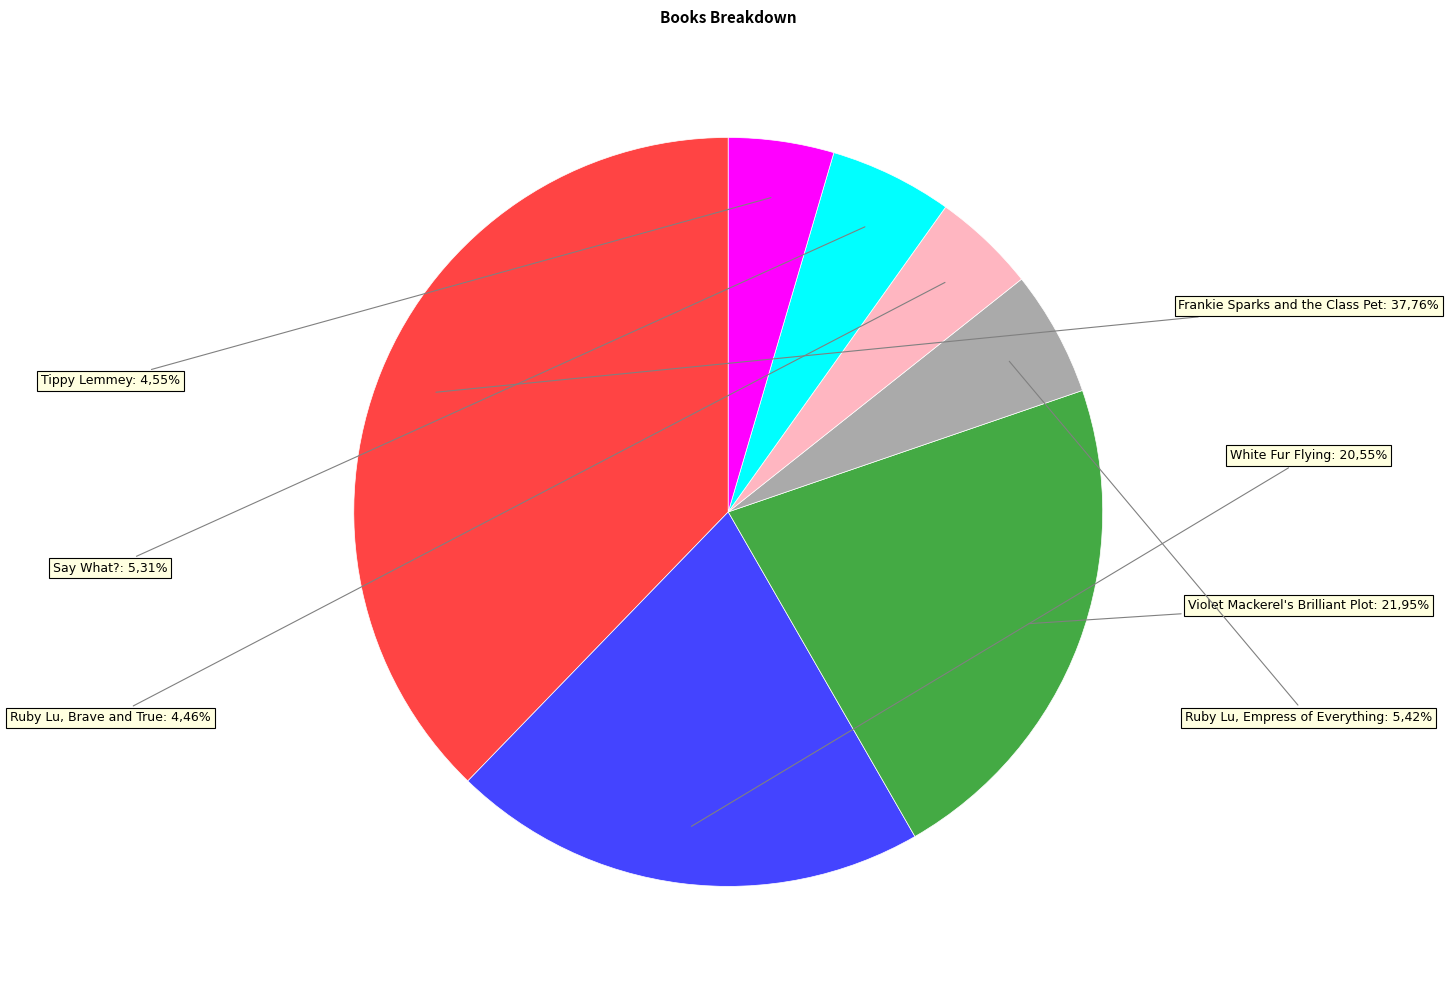

Is the sum of Tippy Lemmey and Violet Mackerel's Brilliant Plot greater than half?

No